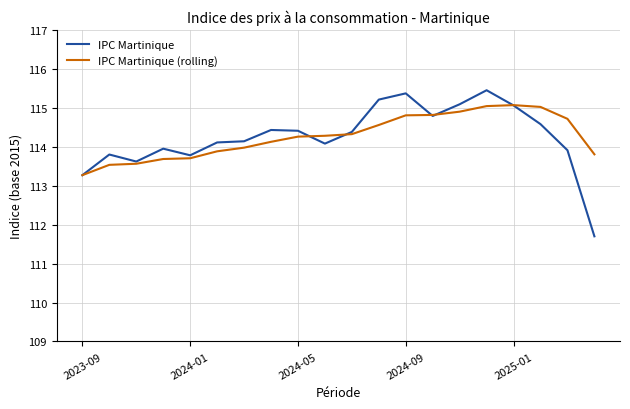

True or false: IPC Martinique (rolling) and IPC Martinique cross at least once.

True